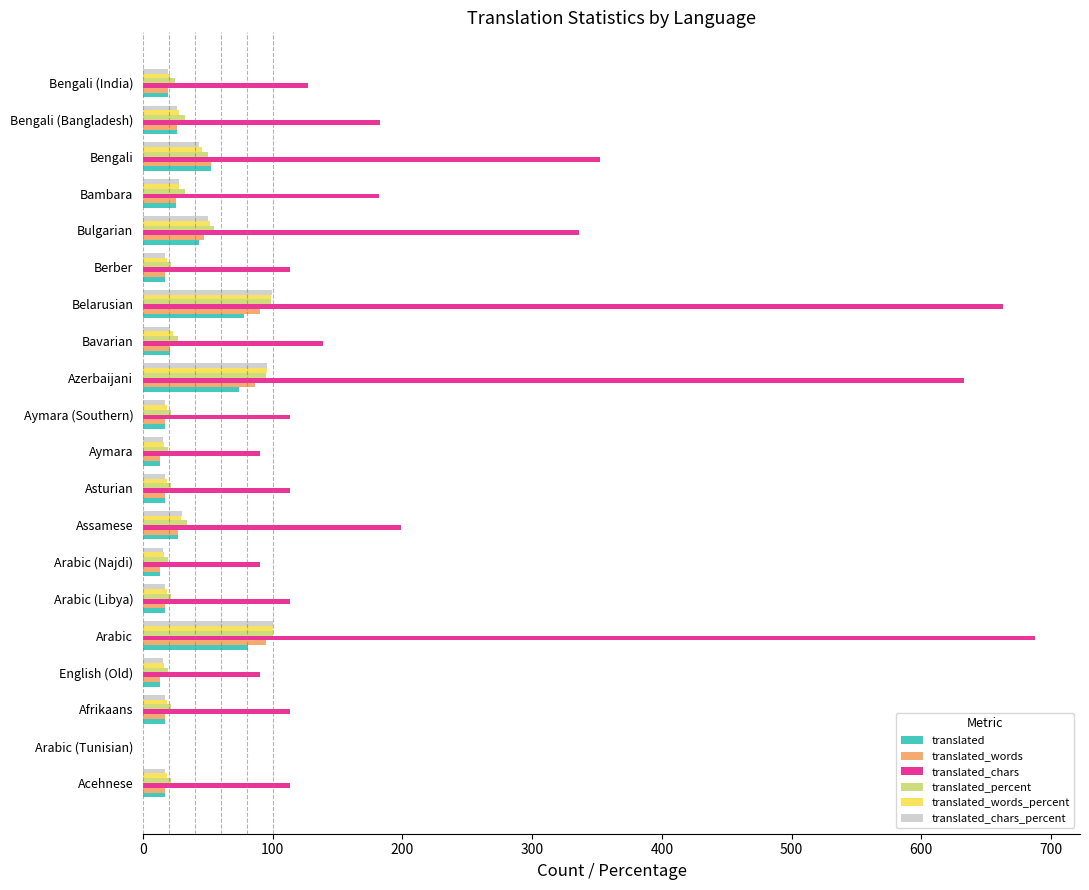

Between Arabic (Najdi) and Bengali, which series saw the biggest shift?

translated_chars